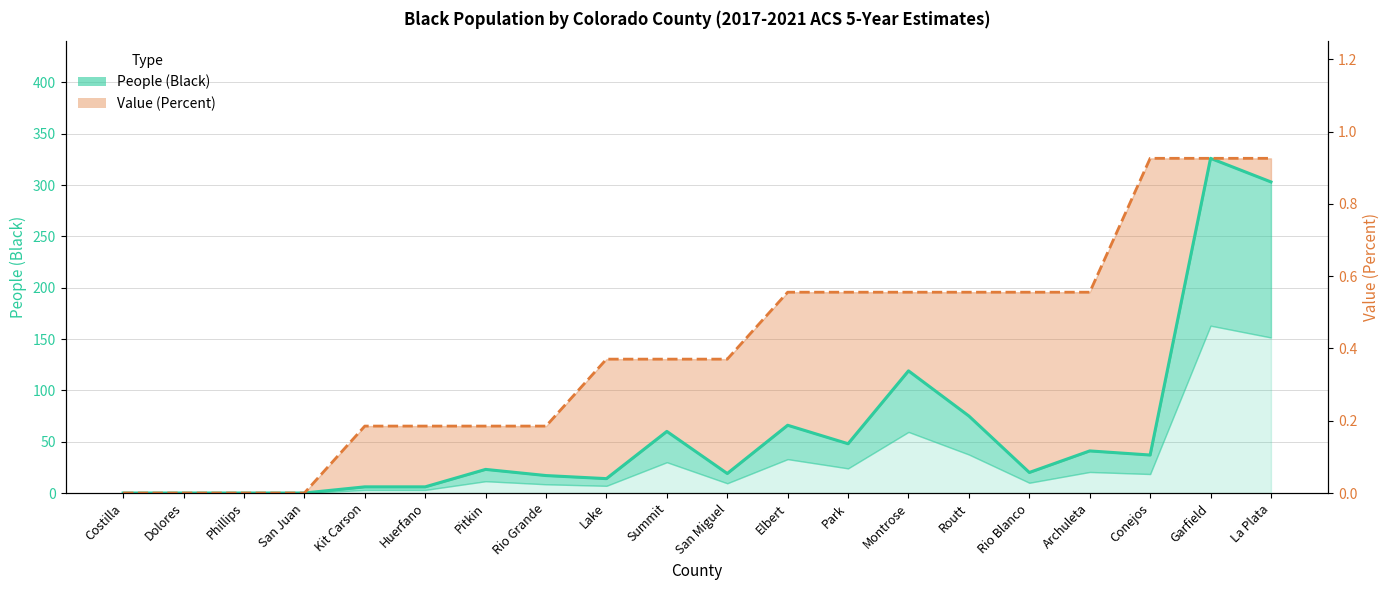

Between Elbert and Conejos, which is larger?

Elbert